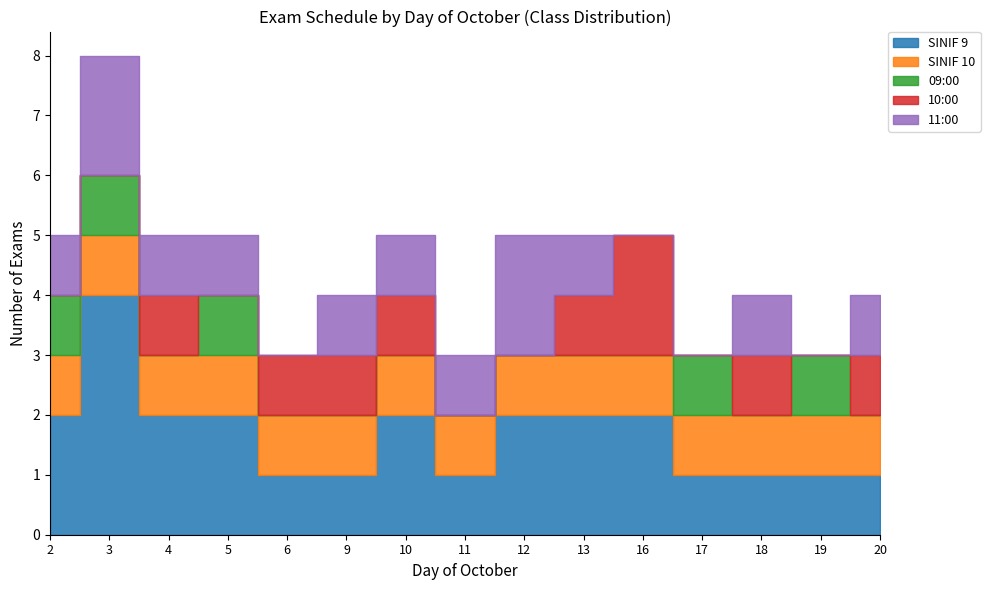

What is the difference between the second highest and minimum values in the 10:00 series?

1